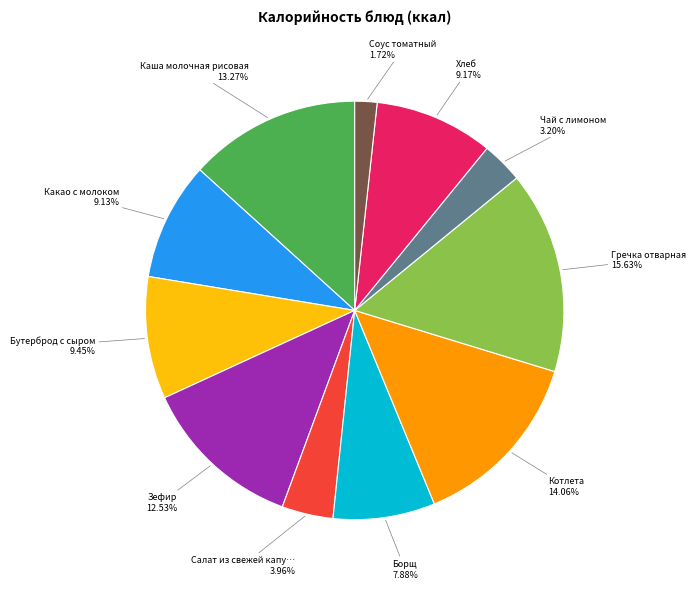

Is there any slice that represents more than half of the pie?

No